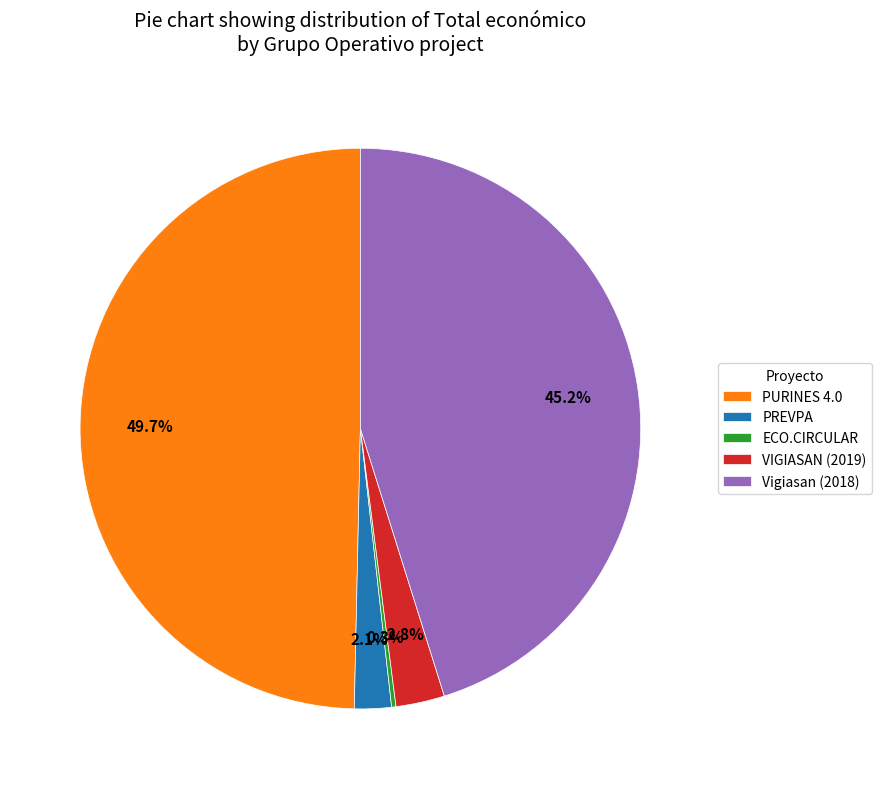

Which has a higher value, VIGIASAN (2019) or Vigiasan (2018)?

Vigiasan (2018)